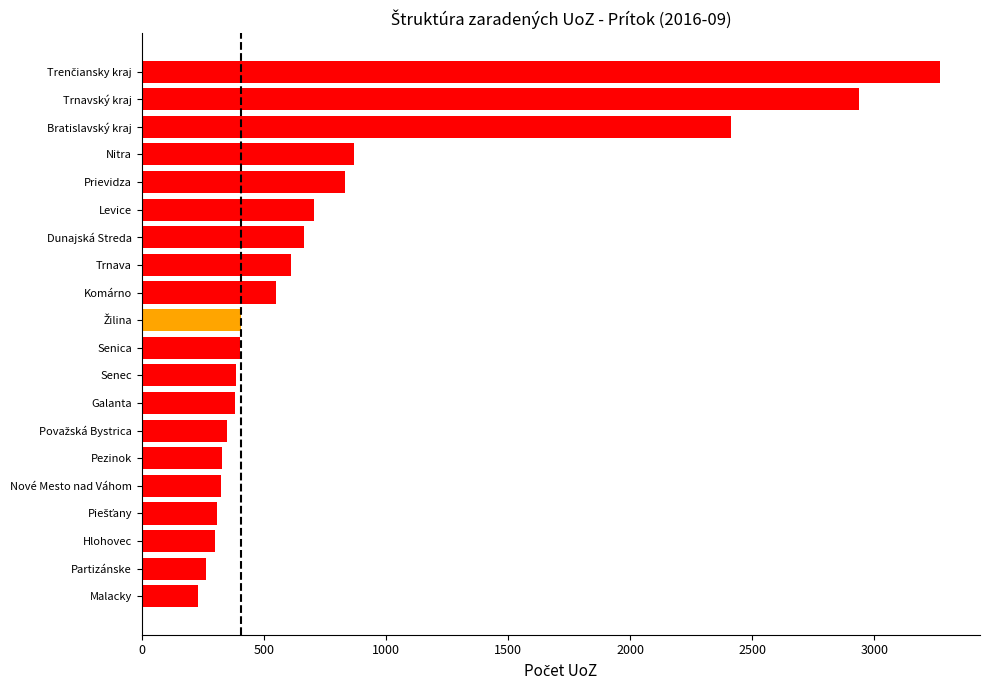

What is the smallest value displayed?

229